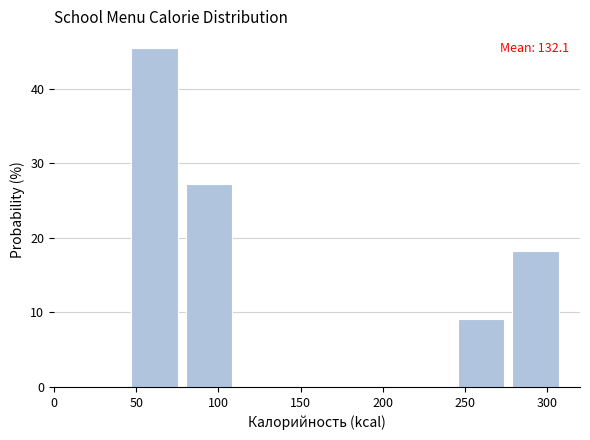

Over which range of the x-axis is the bar tallest?

45 to 80